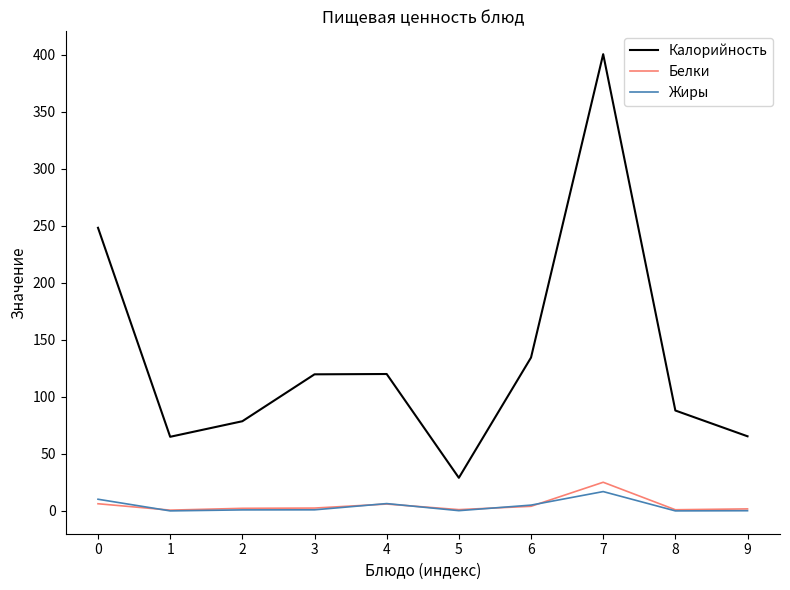

What is the difference between the second highest and second lowest values in the Жиры series?

10.2